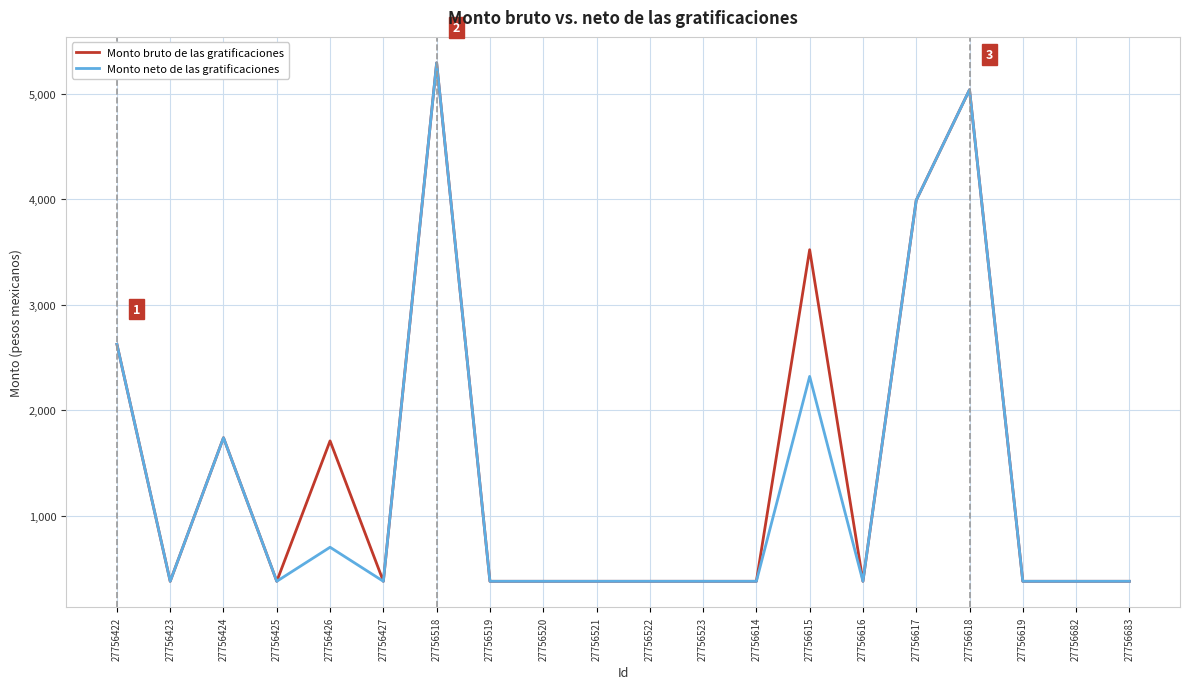

What is the maximum value shown in the chart?

5291.2